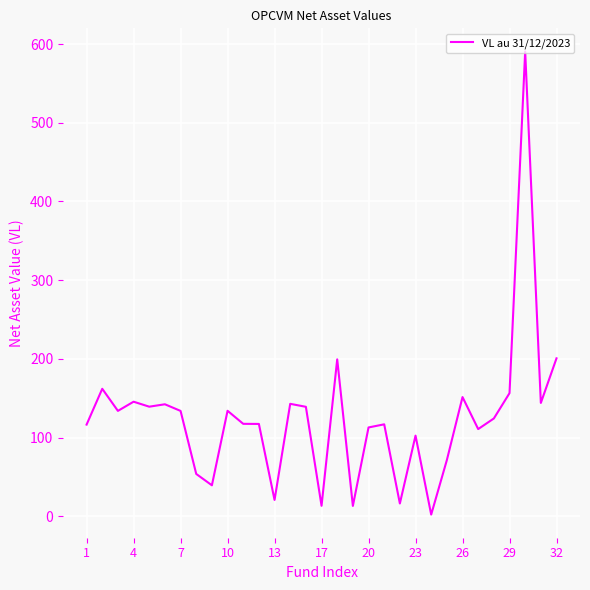

What is the difference between the maximum and minimum values?

588.3